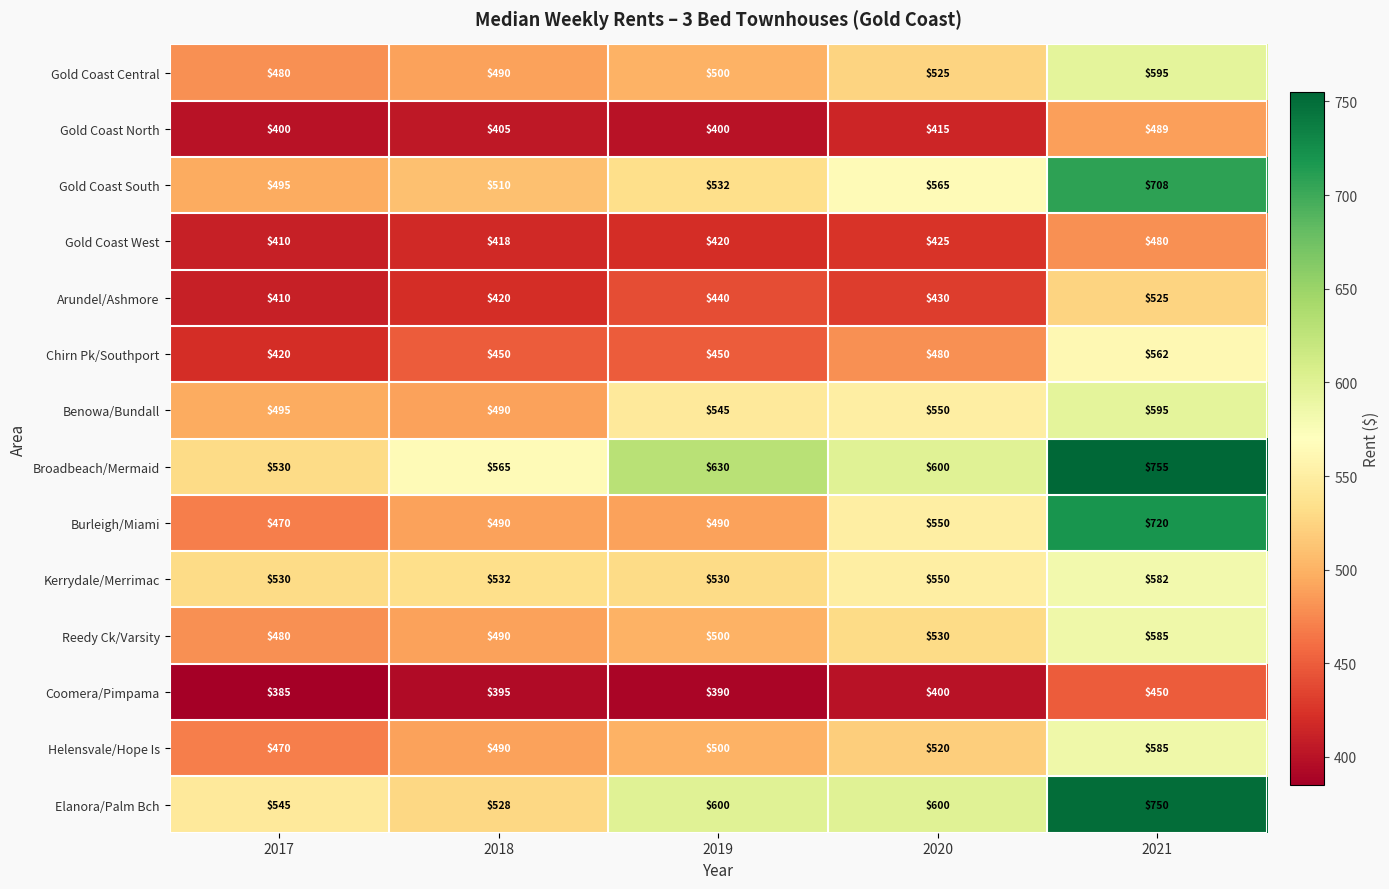

What is the minimum value shown in the chart?

385